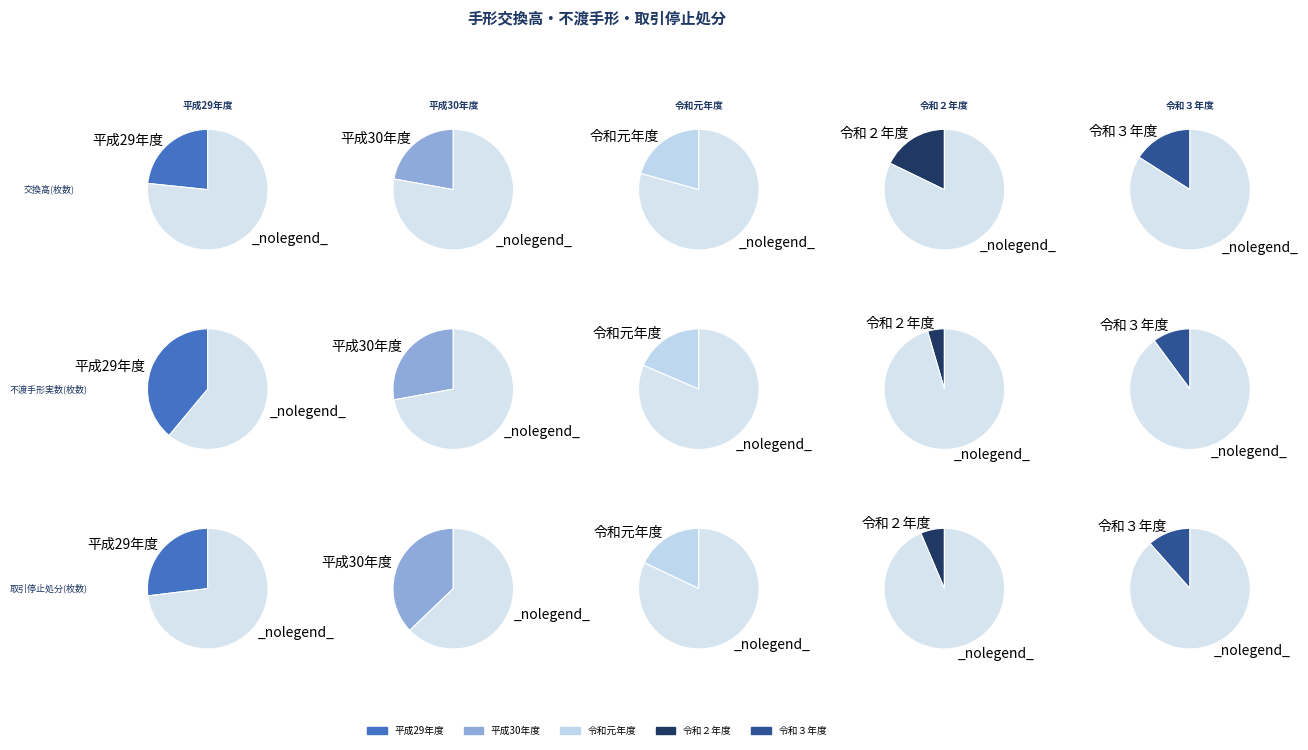

Which slice is the largest?

平成29年度